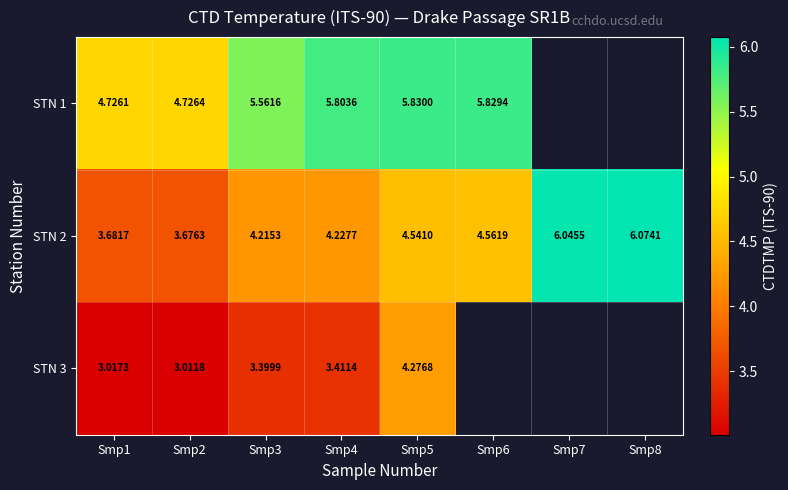

List the series in order of their peak value, highest first.

STN 2, STN 1, STN 3